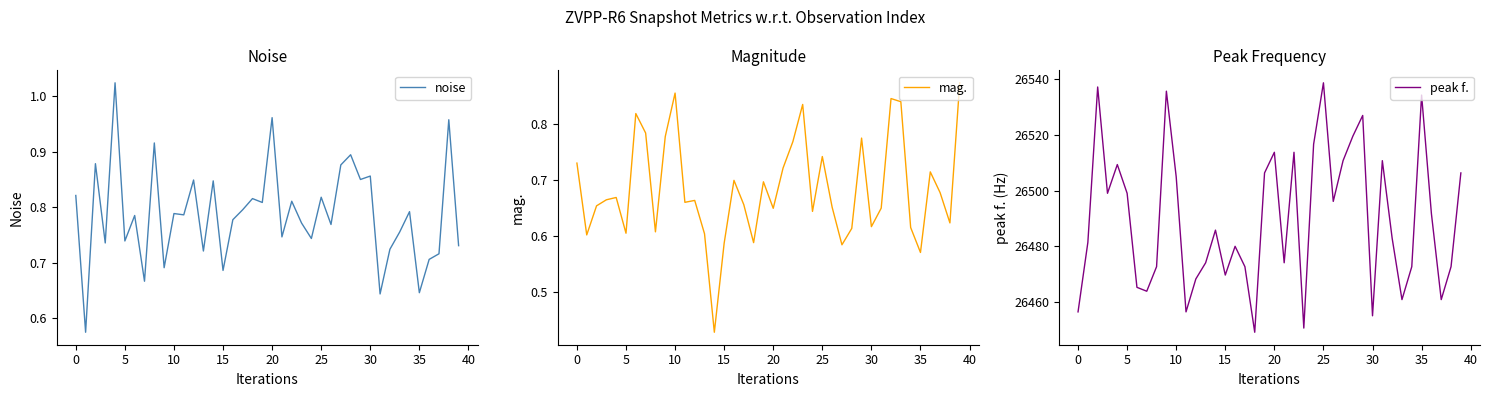

Reading left to right, list all the values displayed in this chart.

noise: 0.8	0.6	0.9	0.7	1.0	0.7	0.8	0.7	0.9	0.7	0.8	0.8	0.8	0.7	0.8	0.7	0.8	0.8	0.8	0.8	1.0	0.7	0.8	0.8	0.7	0.8	0.8	0.9	0.9	0.9	0.9	0.6	0.7	0.8	0.8	0.6	0.7	0.7	1.0	0.7
mag.: 0.7	0.6	0.7	0.7	0.7	0.6	0.8	0.8	0.6	0.8	0.9	0.7	0.7	0.6	0.4	0.6	0.7	0.7	0.6	0.7	0.6	0.7	0.8	0.8	0.6	0.7	0.7	0.6	0.6	0.8	0.6	0.6	0.8	0.8	0.6	0.6	0.7	0.7	0.6	0.9
peak f.: 26456.5	26481.4	26537.1	26499.0	26509.3	26499.0	26465.3	26463.9	26472.7	26535.6	26504.9	26456.5	26468.3	26474.1	26485.8	26469.7	26480.0	26472.7	26449.2	26506.3	26513.7	26474.1	26513.7	26450.7	26516.6	26538.6	26496.1	26510.7	26519.5	26526.9	26455.1	26510.7	26482.9	26460.9	26472.7	26534.2	26491.7	26460.9	26472.7	26506.3